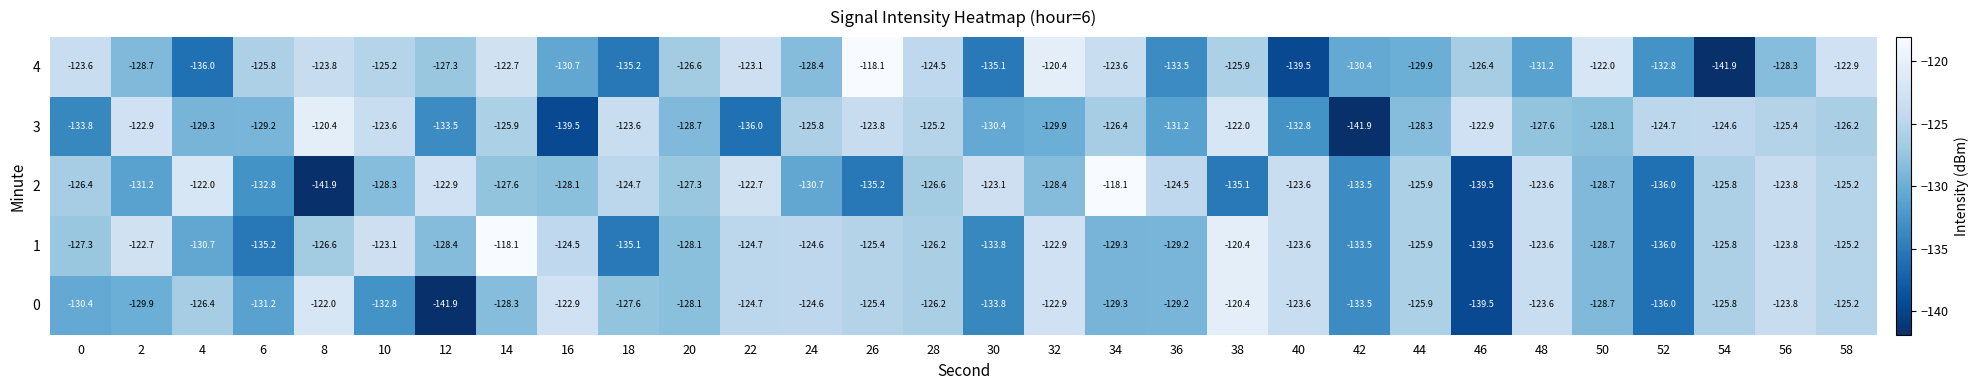

The value of 0 at 50 is -128.7. True or false?

True